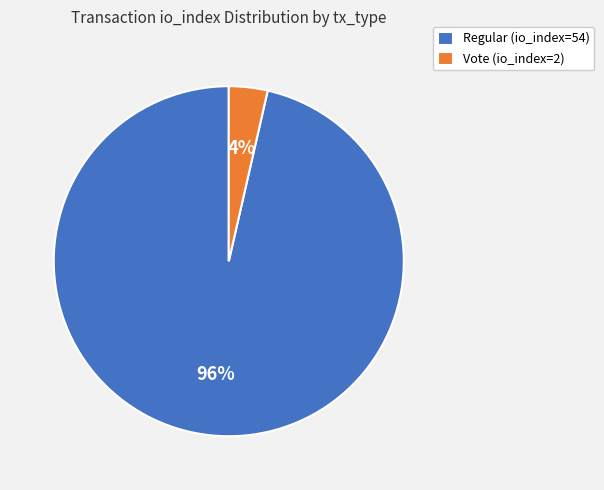

Which slice is the smallest?

Vote (io_index=2)